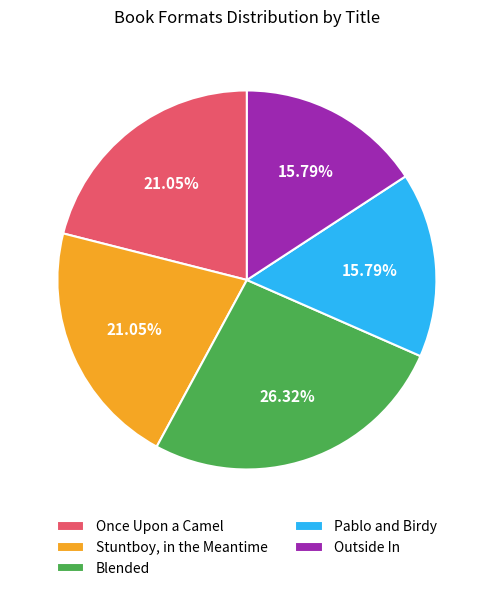

To the nearest percent, what is the combined percentage of Pablo and Birdy and Once Upon a Camel?

37%